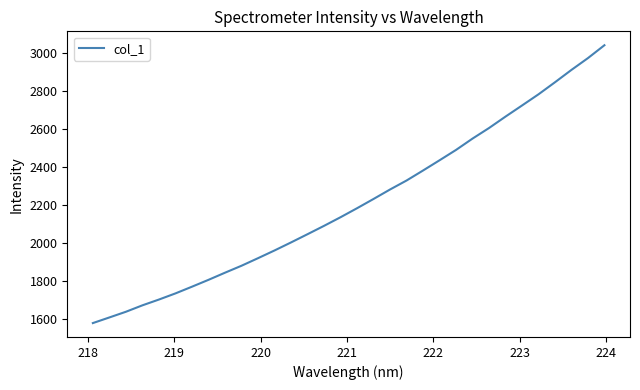

What is the difference between the maximum and minimum values?

1462.4